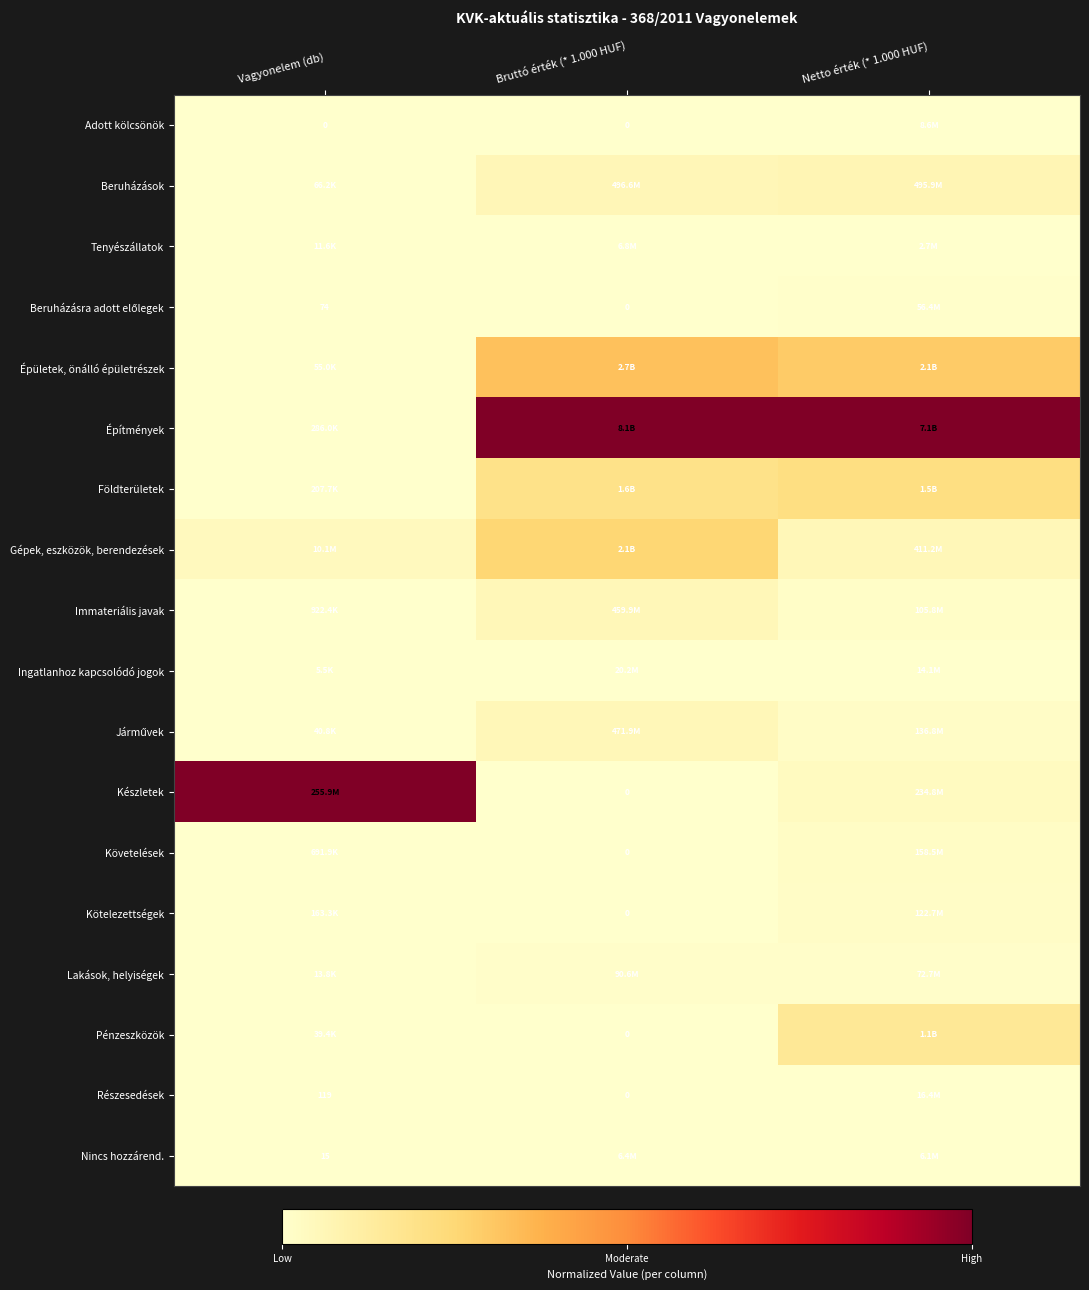

Which series has the largest total across all categories?

Építmények